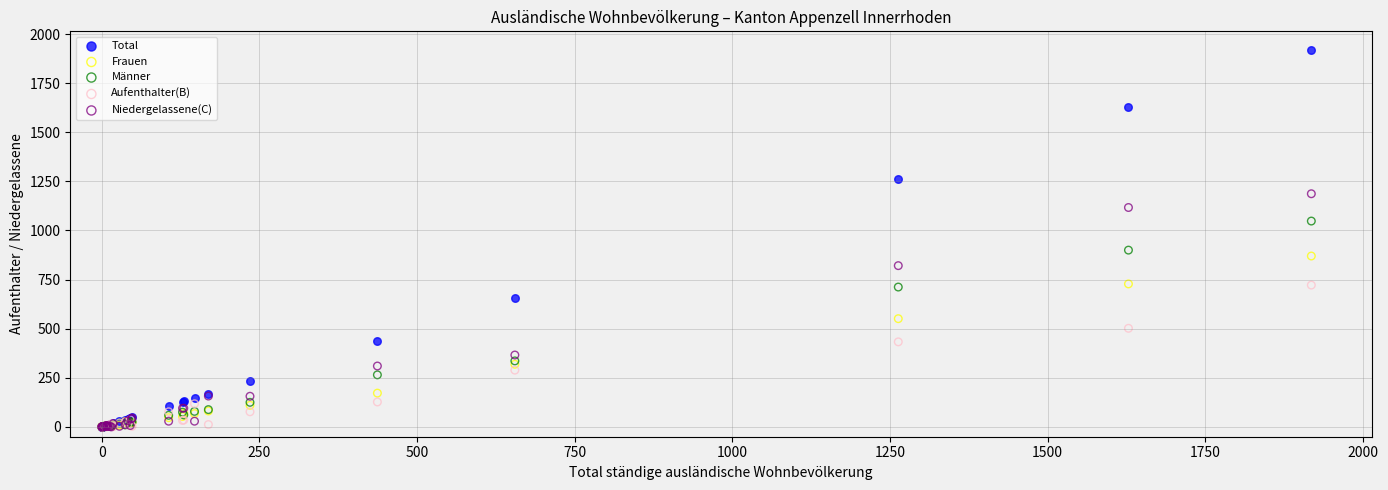

Across all series, what Y value is closest to 959?

900